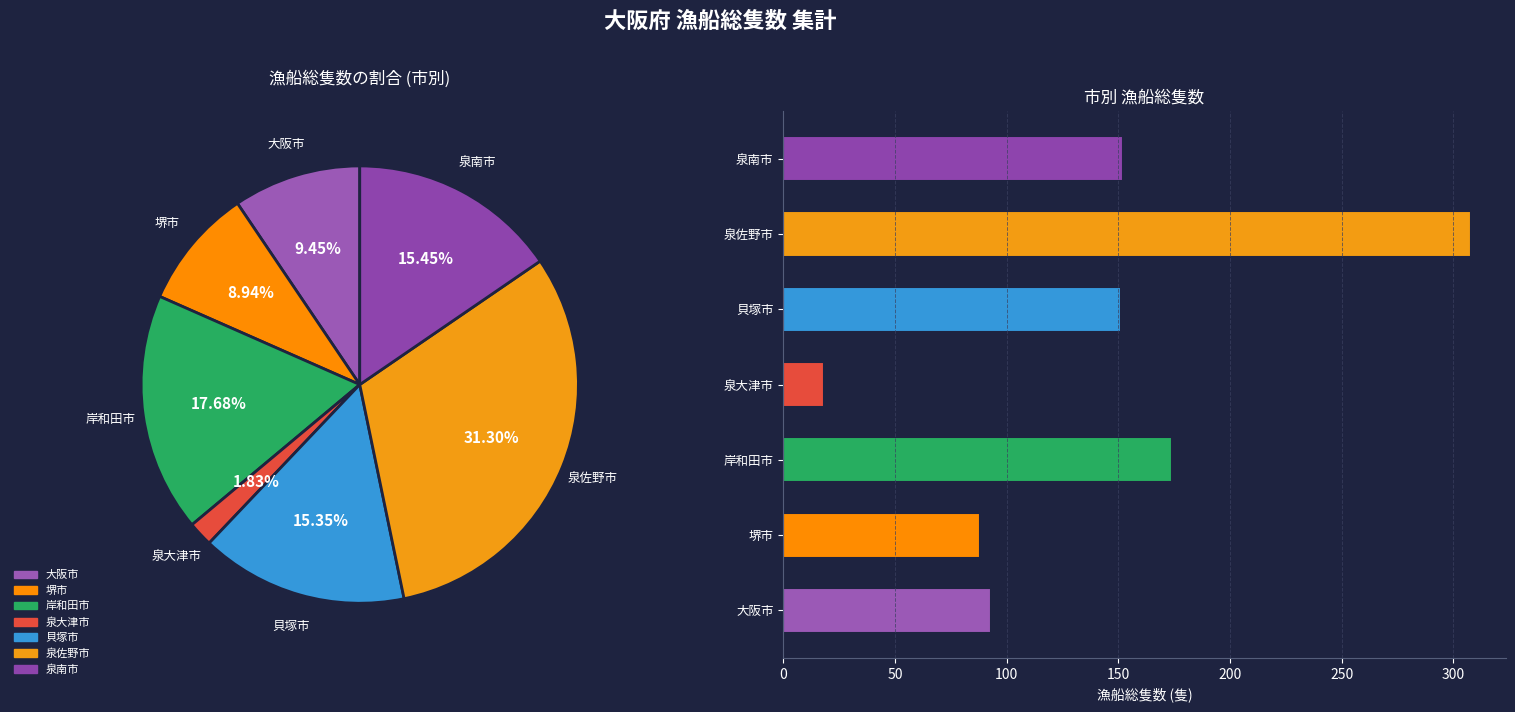

To the nearest percent, what is the difference between the largest and smallest slice percentages?

29%